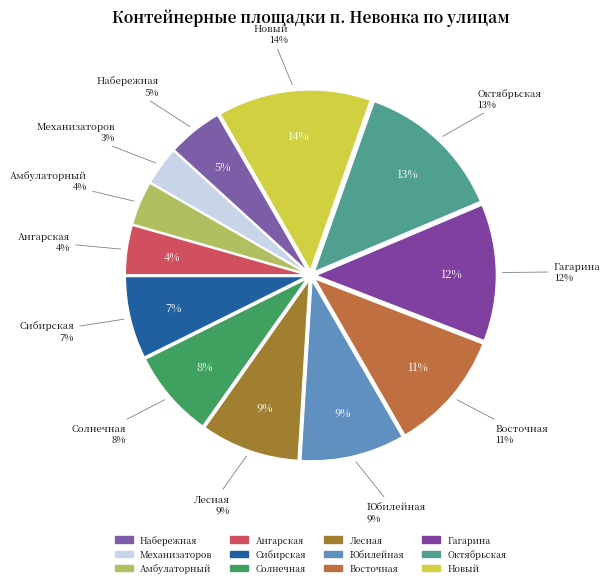

Count the number of slices in the pie.

12